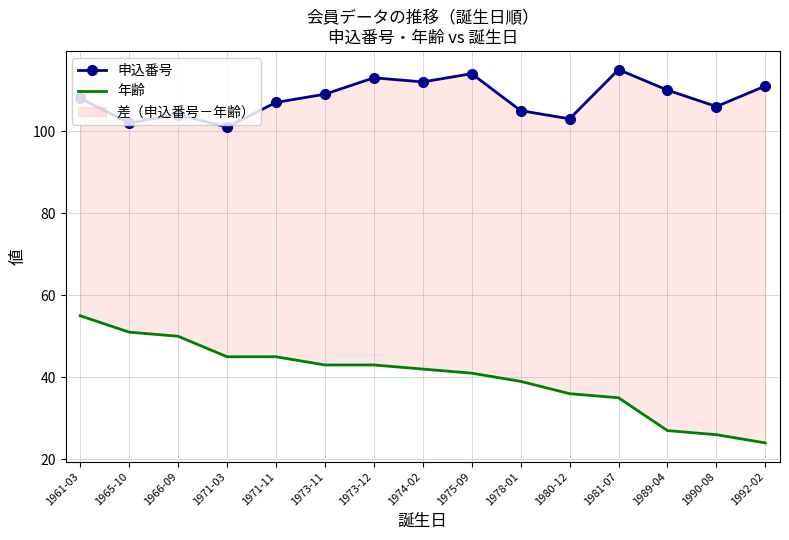

Where does the 申込番号 series first go above 108?

1973-11